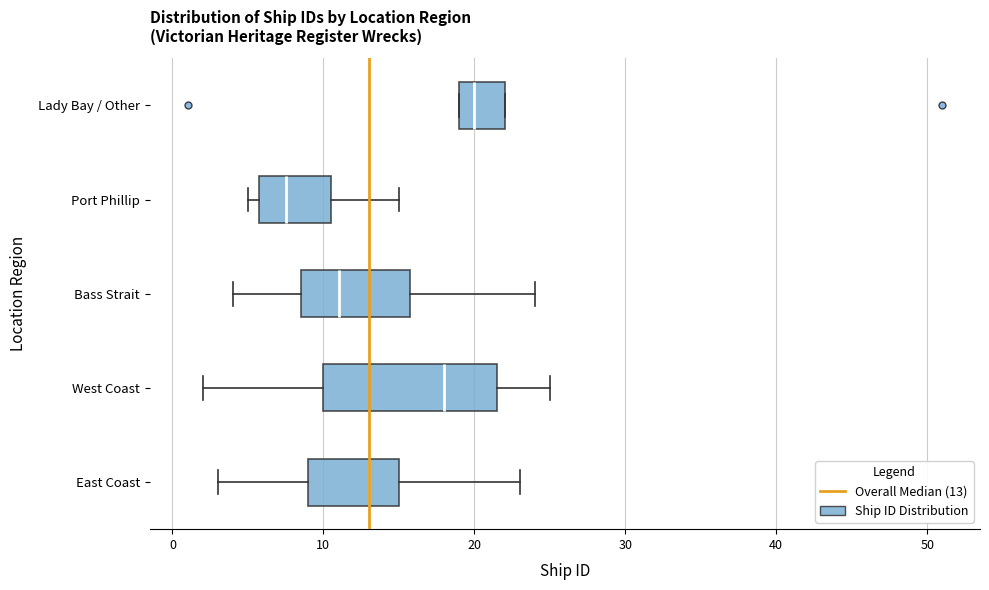

Comparing the boxes themselves (not the whiskers), which one is the widest?

West Coast